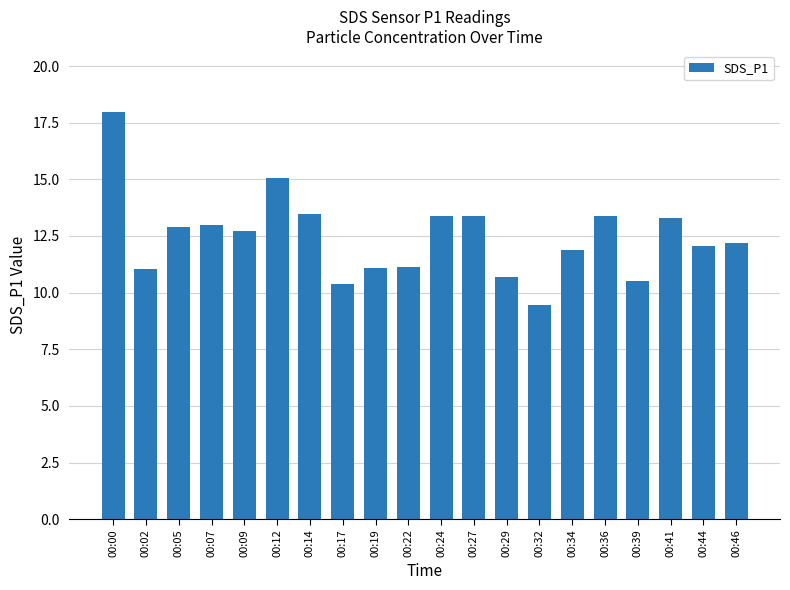

Which label corresponds to the largest value in the chart?

00:00